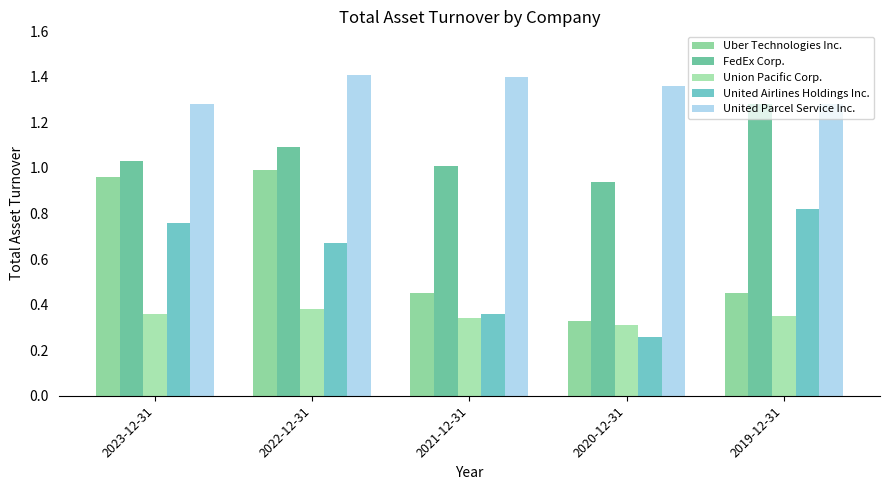

Reading left to right, transcribe all the data shown in this chart.

Uber Technologies Inc.: 2023-12-31=1.0	2022-12-31=1.0	2021-12-31=0.5	2020-12-31=0.3	2019-12-31=0.5
FedEx Corp.: 2023-12-31=1.0	2022-12-31=1.1	2021-12-31=1.0	2020-12-31=0.9	2019-12-31=1.3
Union Pacific Corp.: 2023-12-31=0.4	2022-12-31=0.4	2021-12-31=0.3	2020-12-31=0.3	2019-12-31=0.3
United Airlines Holdings Inc.: 2023-12-31=0.8	2022-12-31=0.7	2021-12-31=0.4	2020-12-31=0.3	2019-12-31=0.8
United Parcel Service Inc.: 2023-12-31=1.3	2022-12-31=1.4	2021-12-31=1.4	2020-12-31=1.4	2019-12-31=1.3